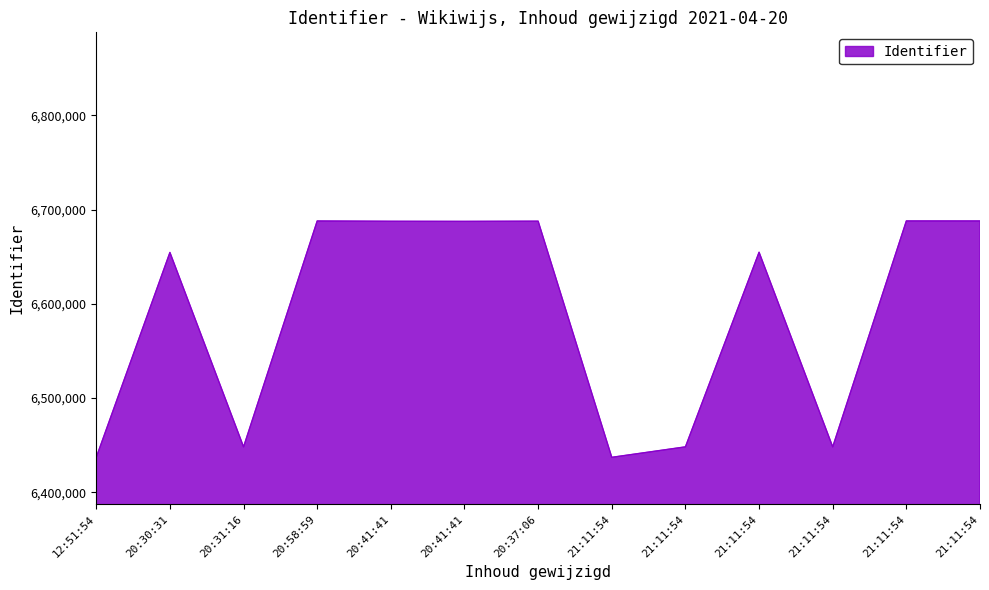

List the labels in order of value, smallest first.

12:51:54, 21:11:54, 20:31:16, 21:11:54, 21:11:54, 20:30:31, 21:11:54, 20:41:41, 20:41:41, 20:37:06, 20:58:59, 21:11:54, 21:11:54